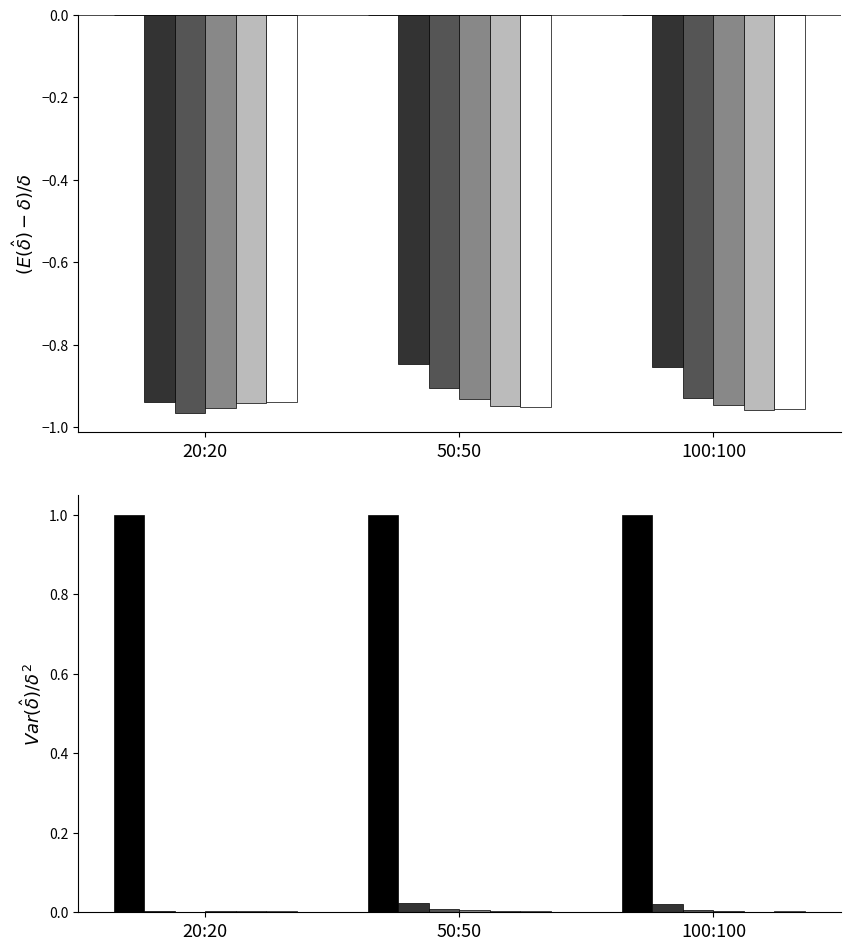

Is the value of Value-Dec at 100:100 greater than the value of Value-Year at 20:20?

No